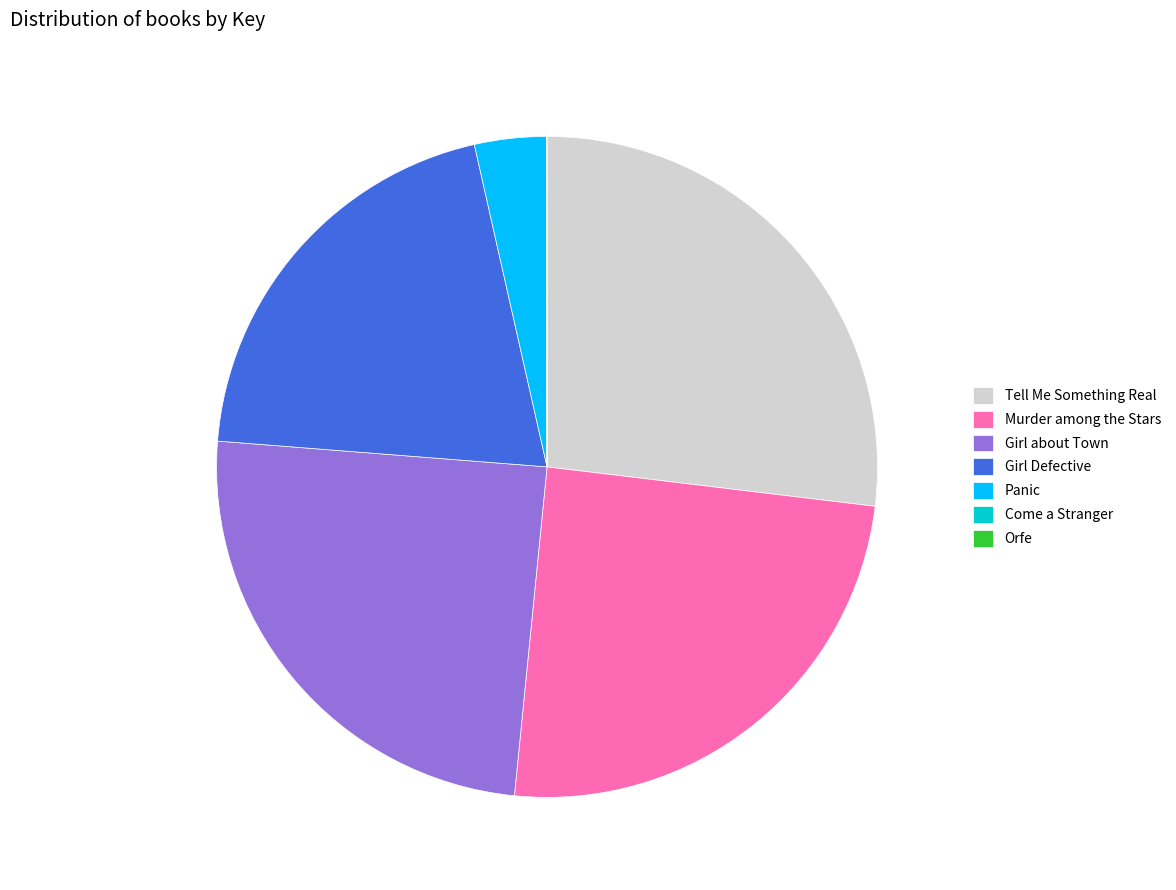

Approximately how many times larger is the value at Panic compared to Tell Me Something Real?

0.1